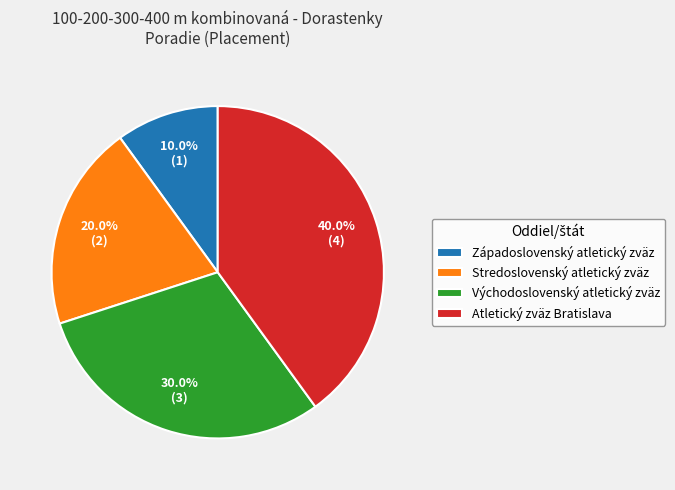

What percentage is the Stredoslovenský atletický zväz slice, to the nearest percent?

20%